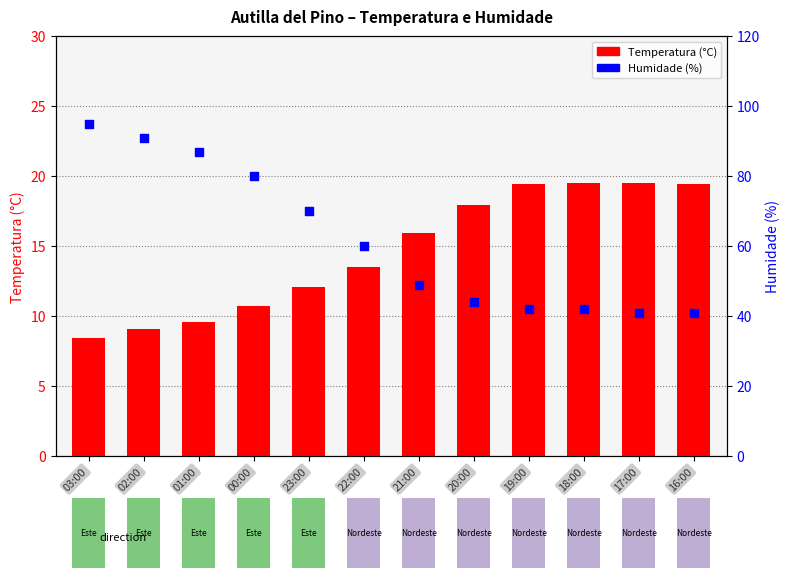

Which series reaches the maximum Y coordinate?

Humidade (%)